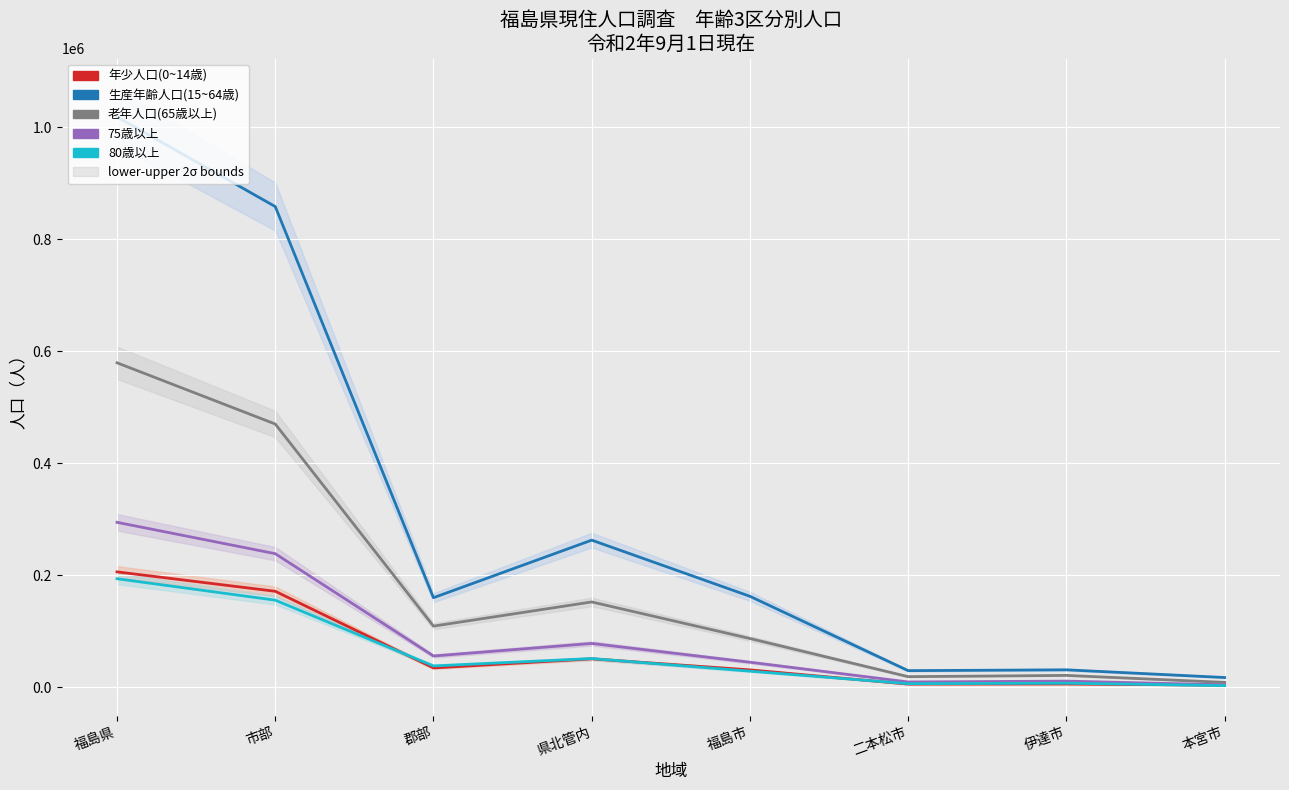

What is the maximum value shown in the chart?

1018280